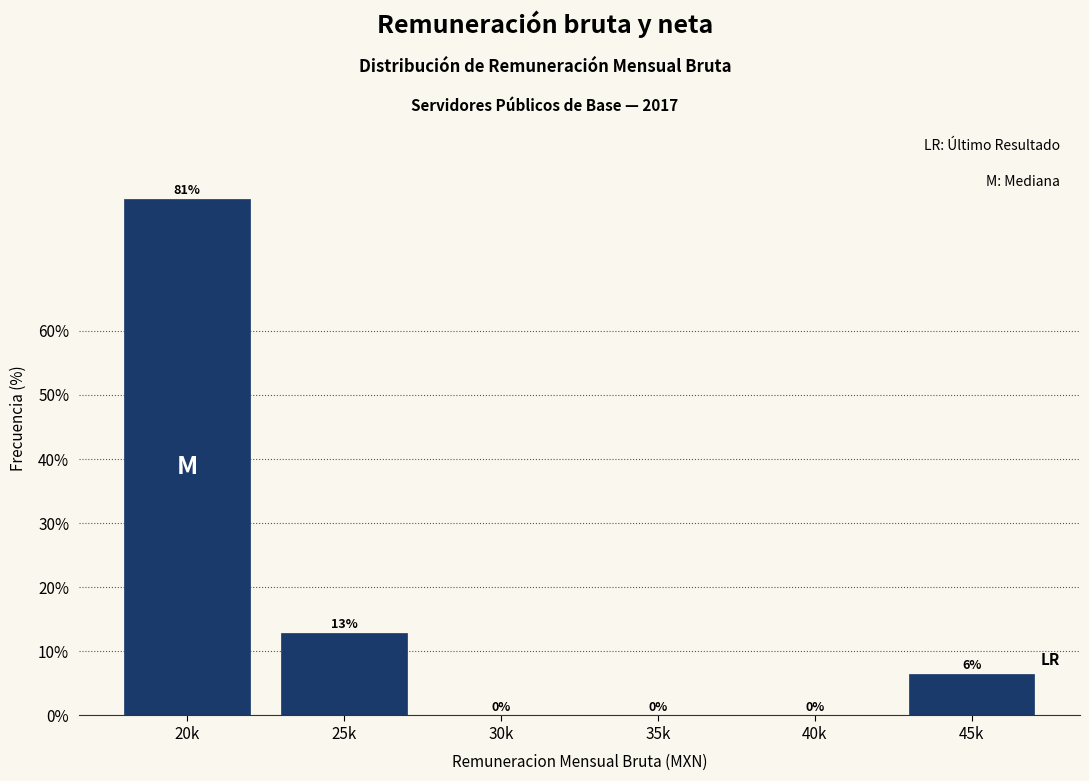

Between 40k and 25k, which is larger?

25k